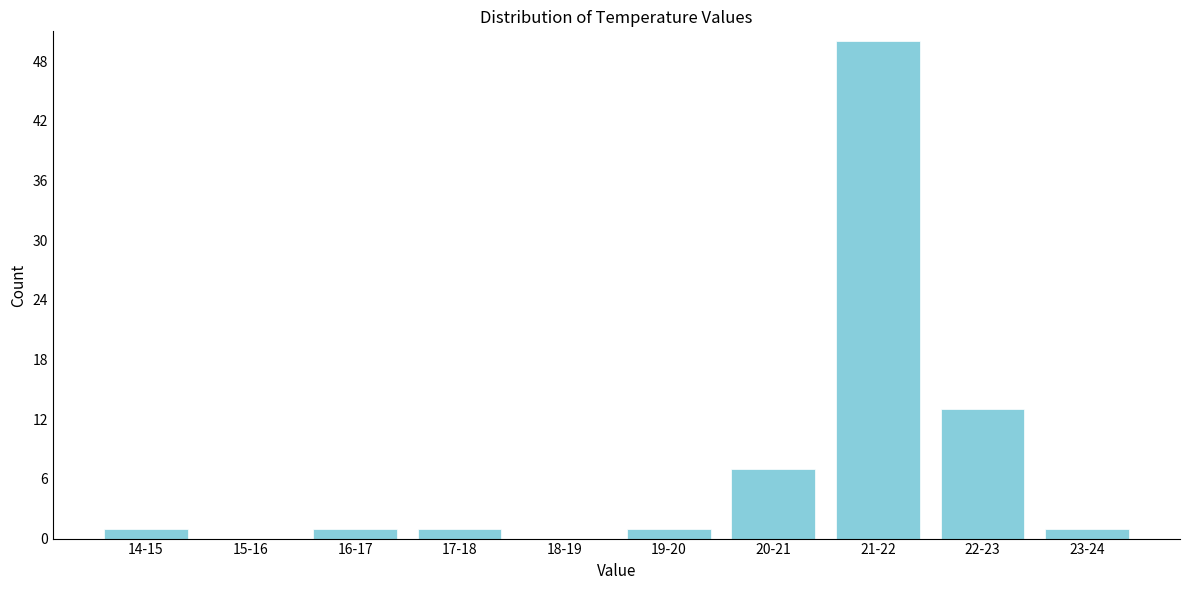

Reading left to right, extract all data points from this chart.

14-15=1	15-16=0	16-17=1	17-18=1	18-19=0	19-20=1	20-21=7	21-22=50	22-23=13	23-24=1